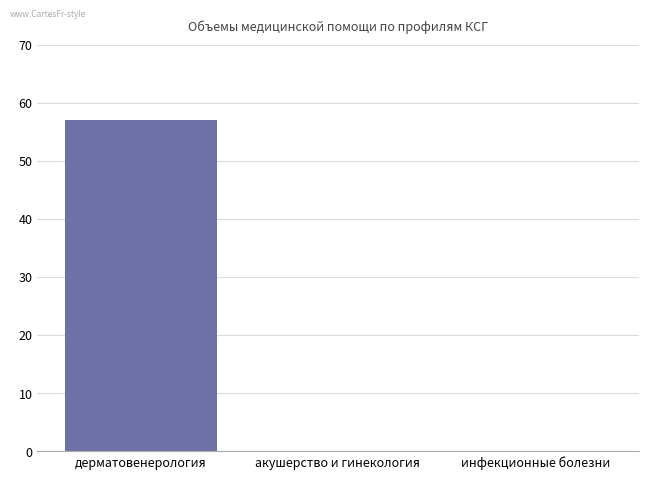

The value at инфекционные болезни is 31. True or false?

False